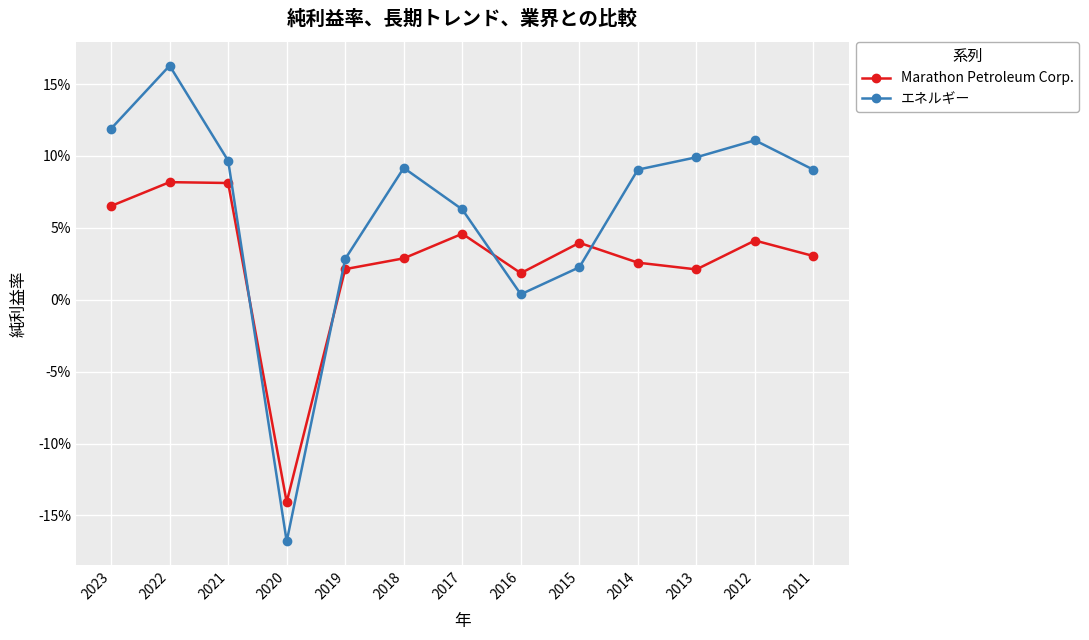

Is it true that Marathon Petroleum Corp. equals 0.0 at 2013?

False